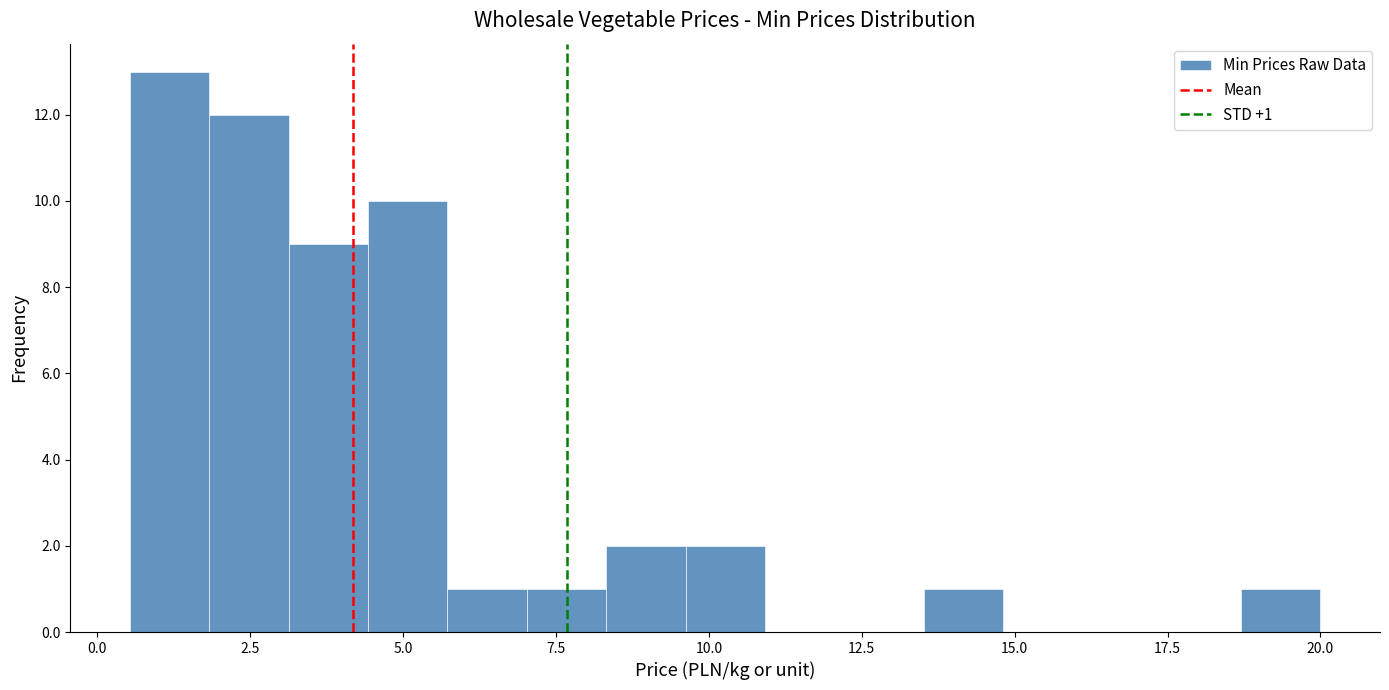

Read against the x-axis, roughly where is the centre of the tallest bar?

1.0